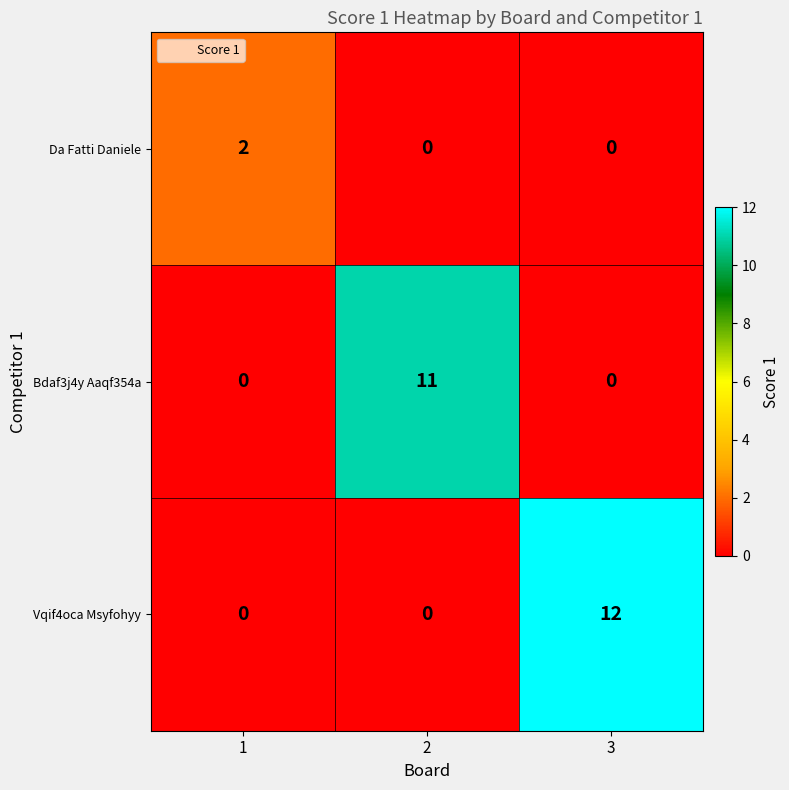

What is the average value of the Vqif4oca Msyfohyy series?

4